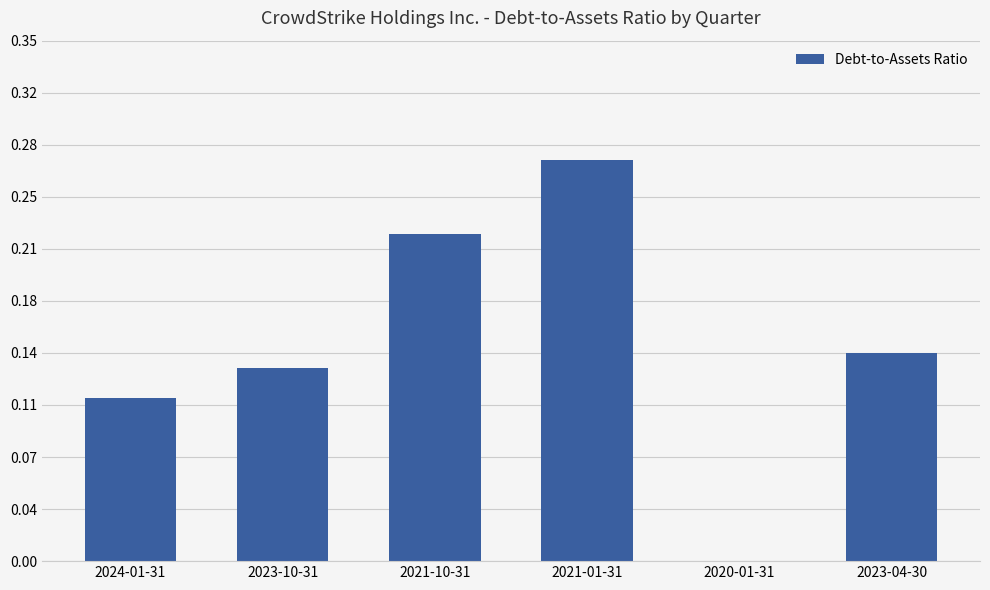

How many values exceed 0?

5